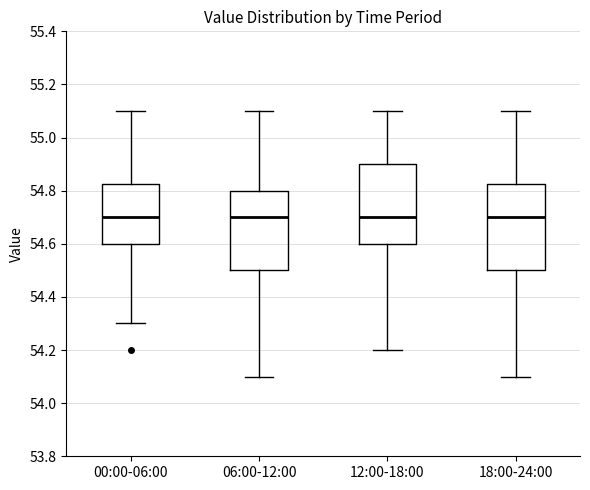

Where does the lower whisker of the box for 18:00-24:00 end on the y-axis? The values are not printed on the chart, so give them approximately, as read against the axis.

54.10